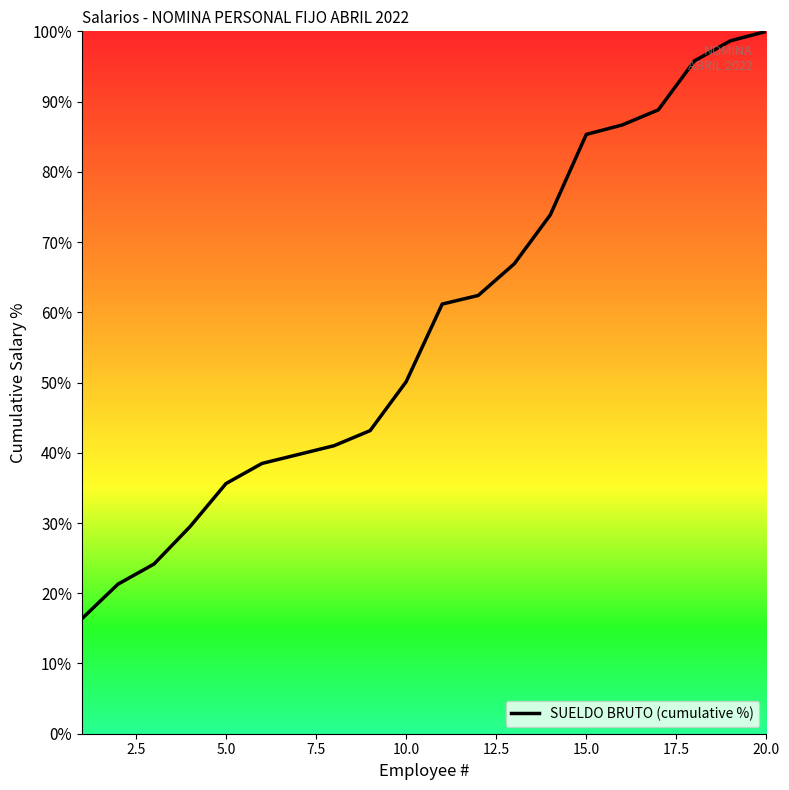

What is the greatest value displayed?

100.0